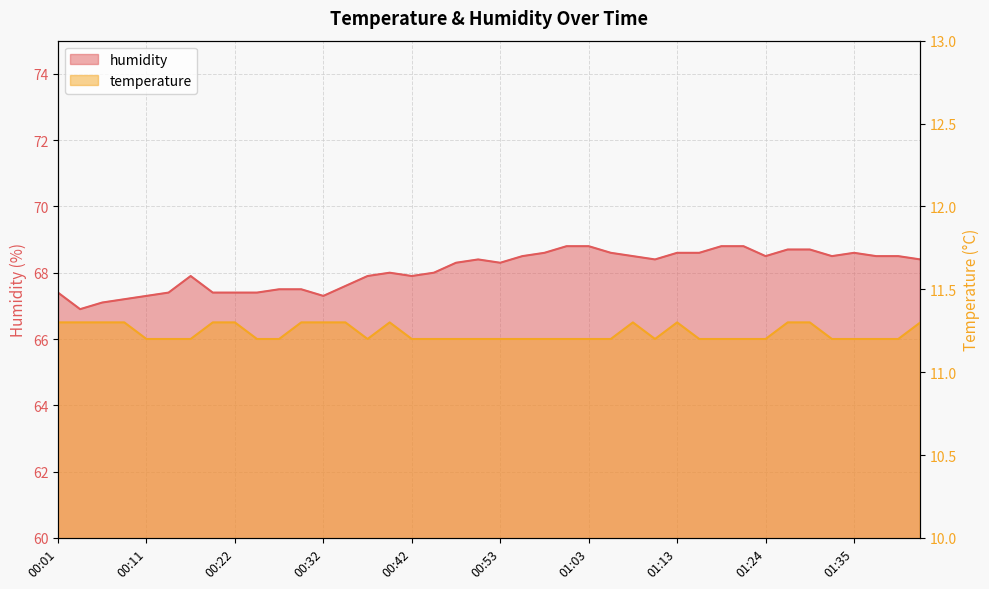

How many data points in humidity are above 68?

22